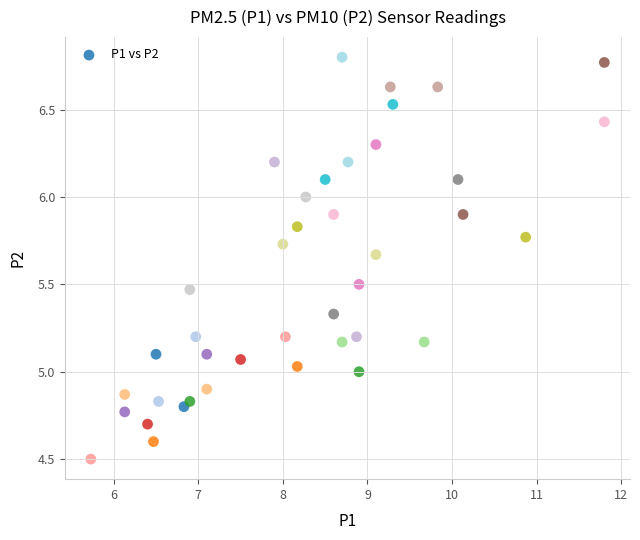

What is the range of Y values (max minus min)?

2.3